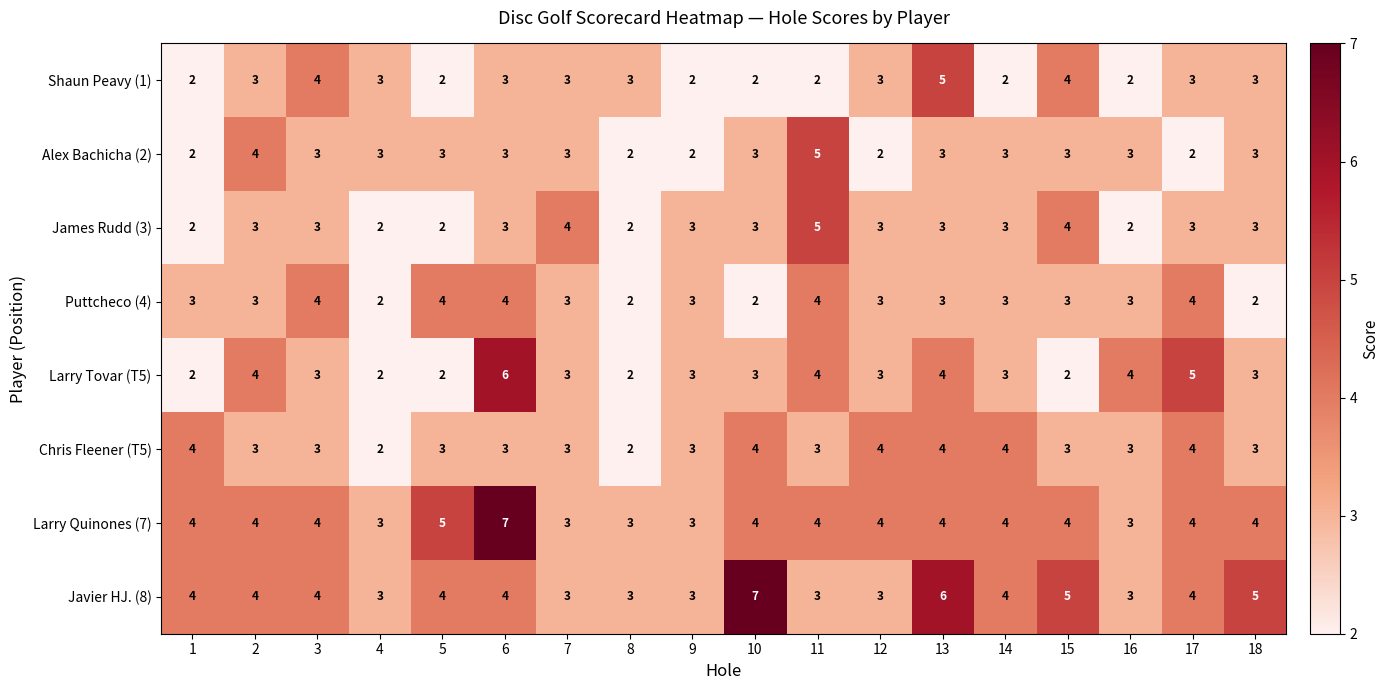

At which category is the sum across all series the highest?

6